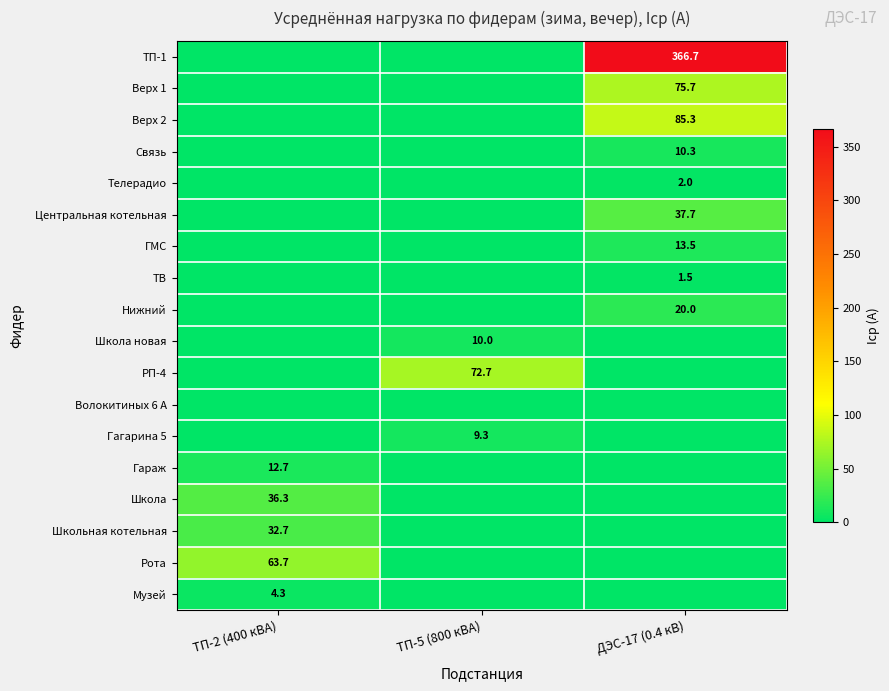

The Школа новая series shows 5.1 at ТП-5 (800 кВА). True or false?

False